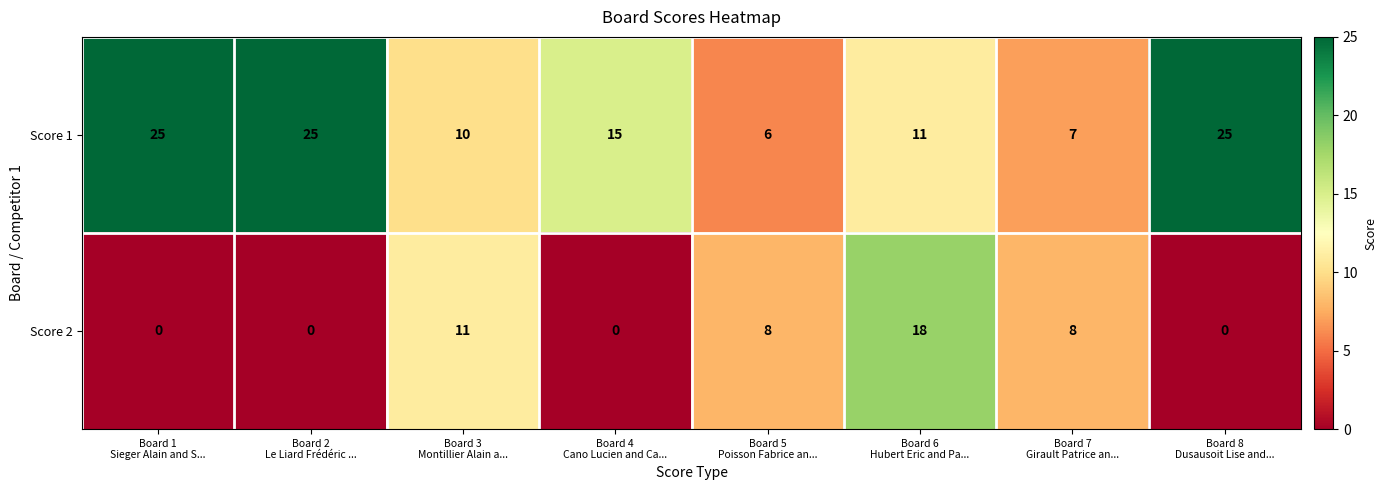

Which series has the largest range (max minus min)?

Score 1